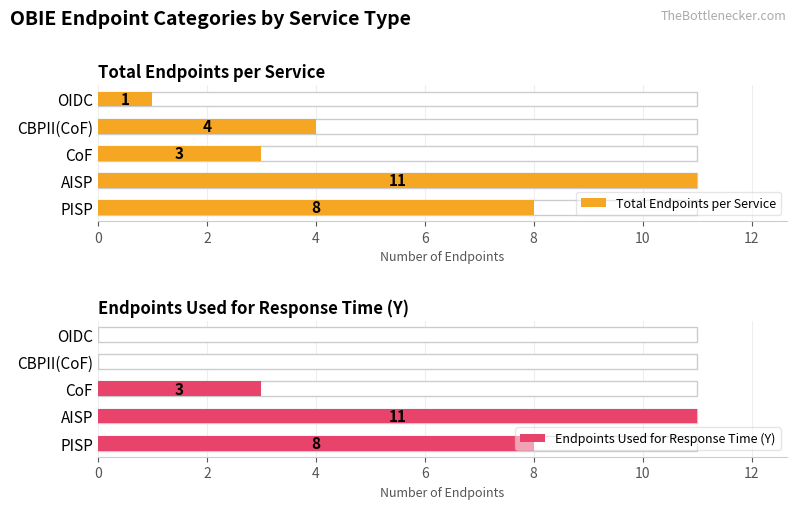

Rank the series by their maximum value, from highest to lowest.

Total Endpoints per Service, Endpoints Used for Response Time (Y)